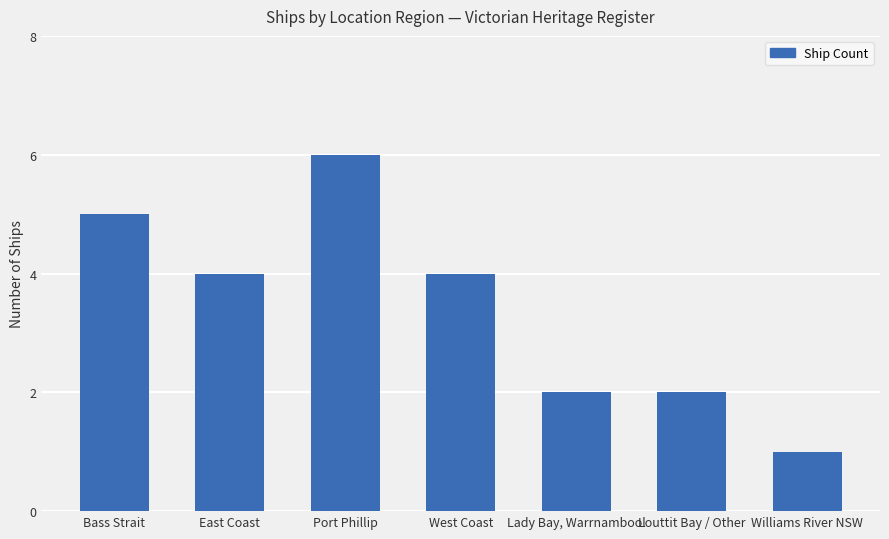

Where does the data first go above 4?

Bass Strait